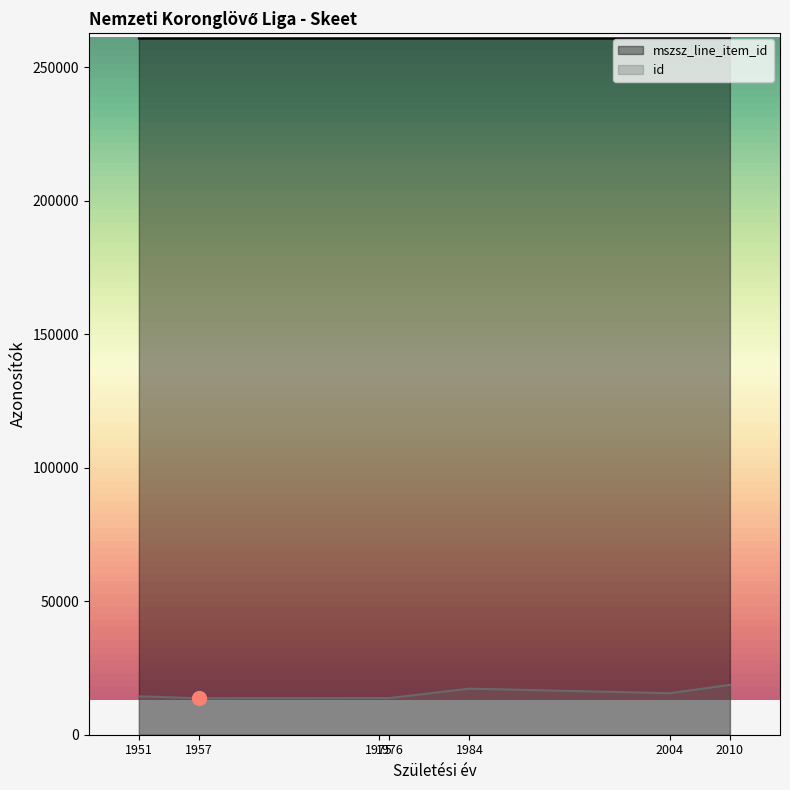

The value of mszsz_line_item_id at 1951 is 260829. True or false?

True